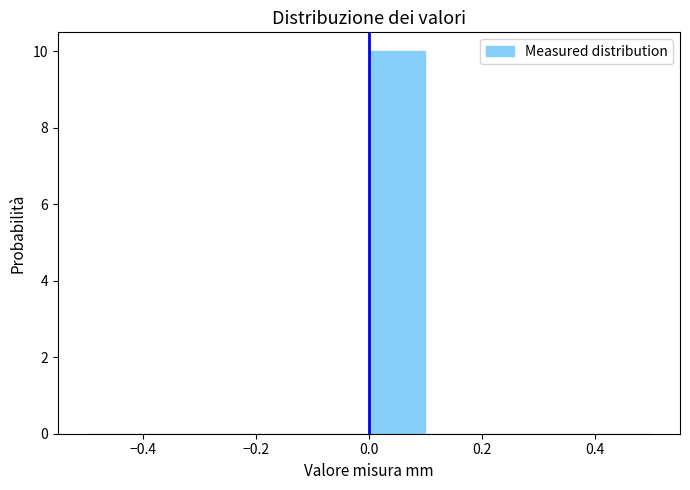

How tall is the bar that spans 0.0 to 0.1 on the x-axis? The values are not printed on the chart, so give them approximately, as read against the axis.

10